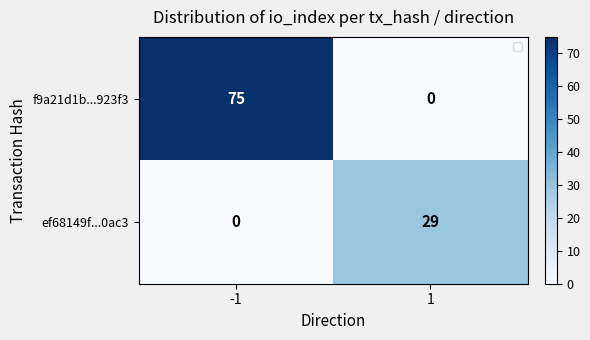

Reading right to left, transcribe all the data shown in this chart.

f9a21d1b...923f3: 1=0	-1=75
ef68149f...0ac3: 1=29	-1=0